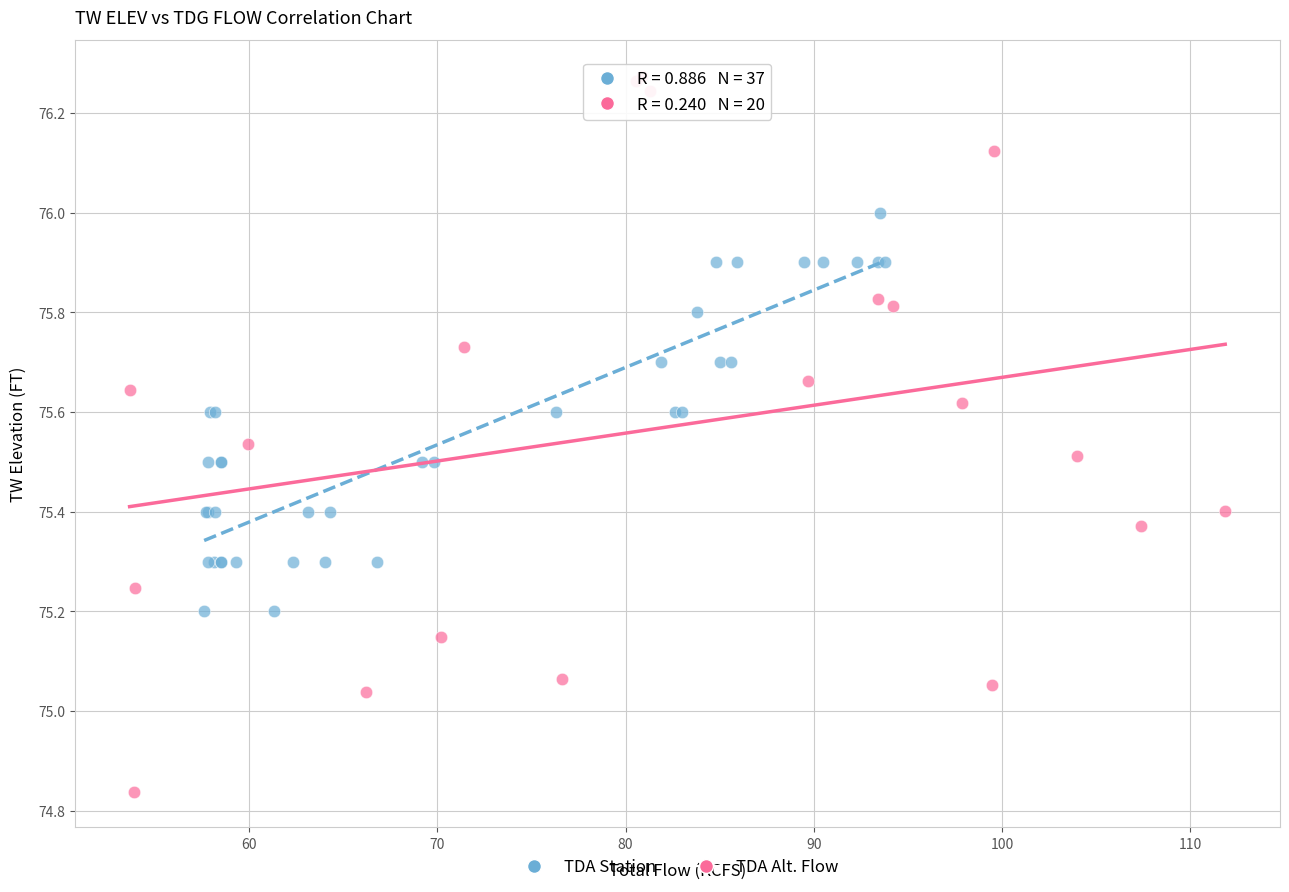

Which series contains the lowest Y value?

TDA Alt. Flow